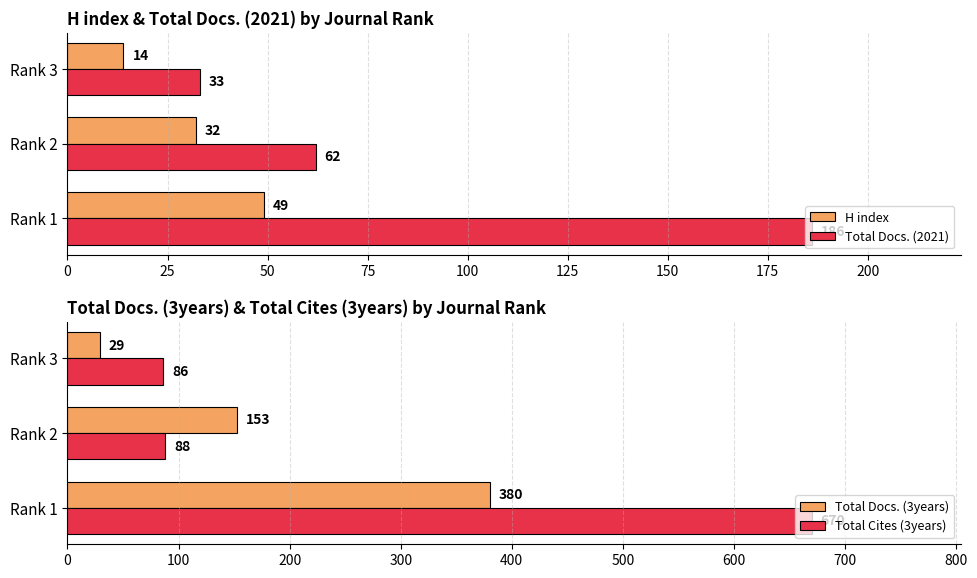

Are the bars horizontal?

Yes